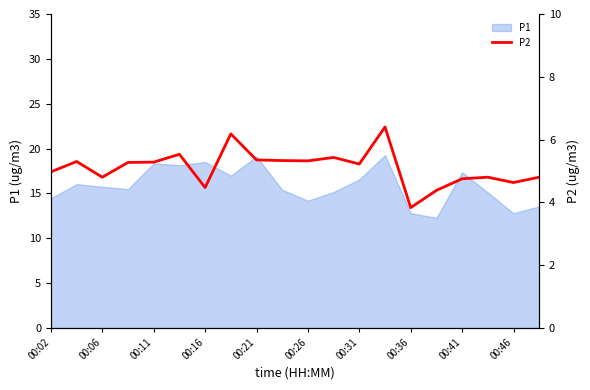

The value of P1 at 00:41 is 28.9. True or false?

False